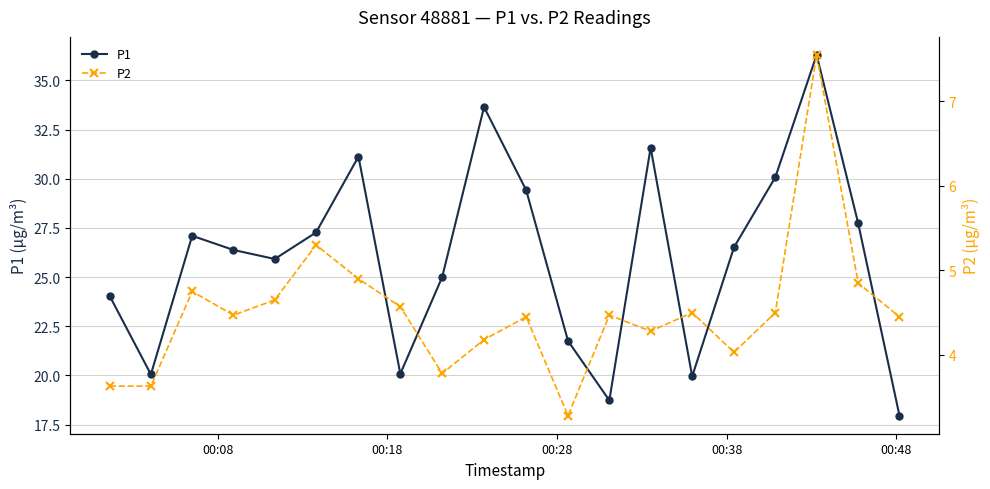

How many interior local valleys does the P1 series have?

5